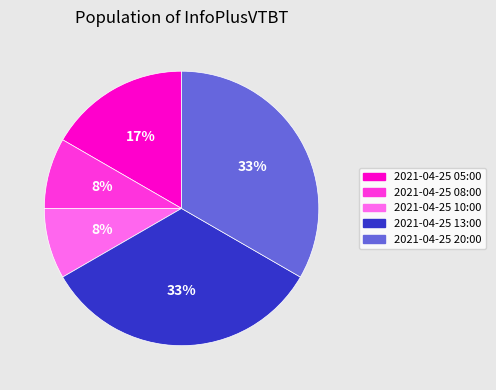

Is the sum of 2021-04-25 20:00 and 2021-04-25 08:00 greater than half?

No